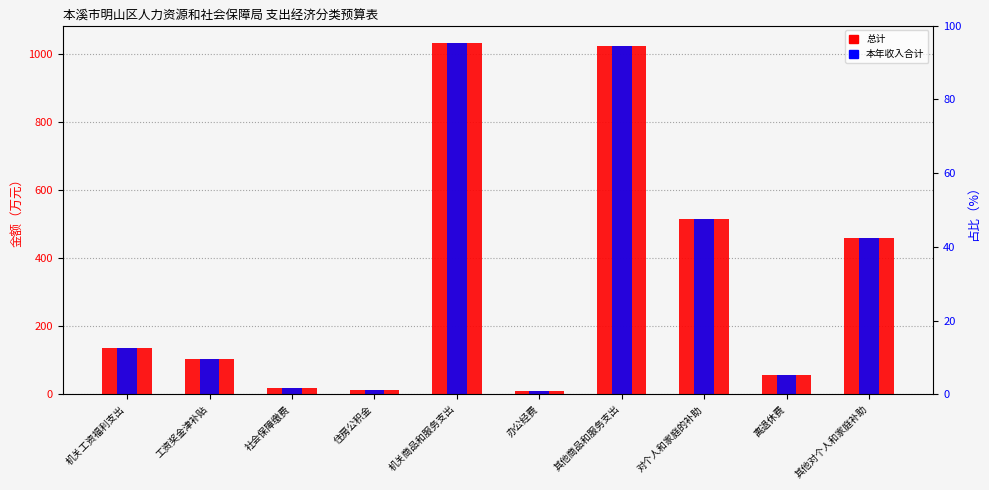

Which series has the largest range (max minus min)?

总计